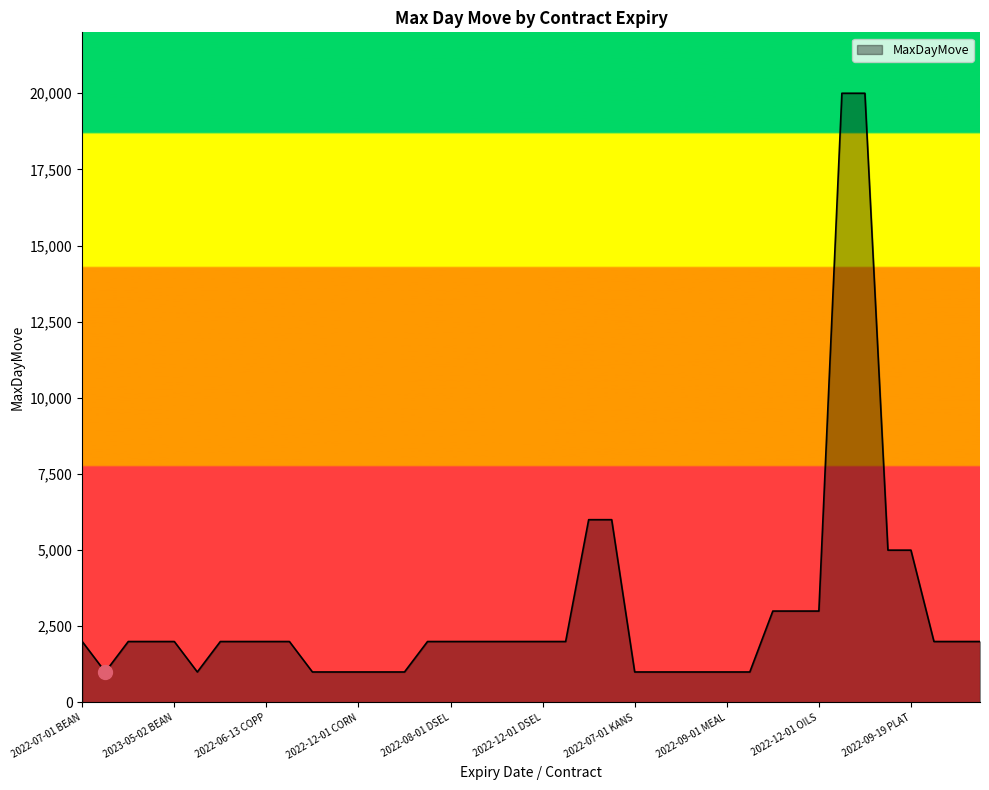

What is the maximum value shown in the chart?

20000